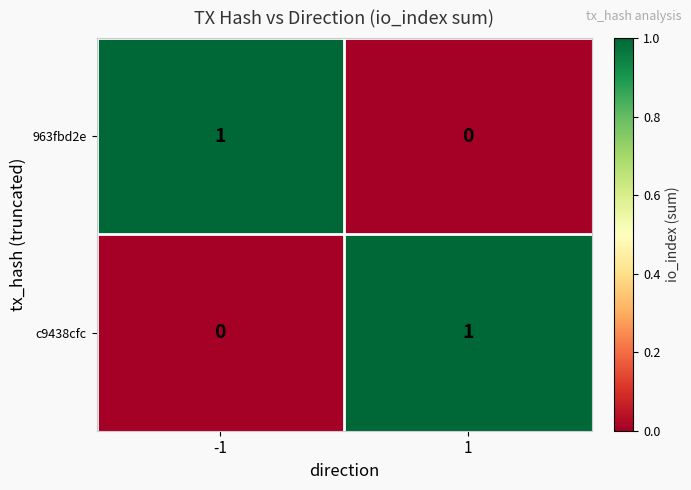

What is the difference between the highest and lowest values at 1?

1